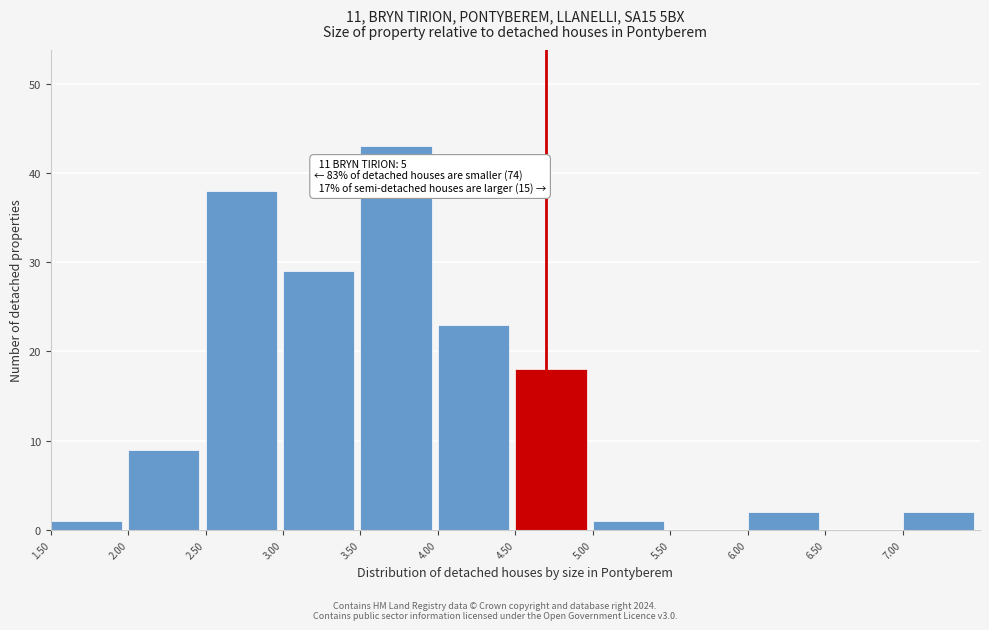

Over which range of the x-axis is the bar tallest?

3.5 to 4.0